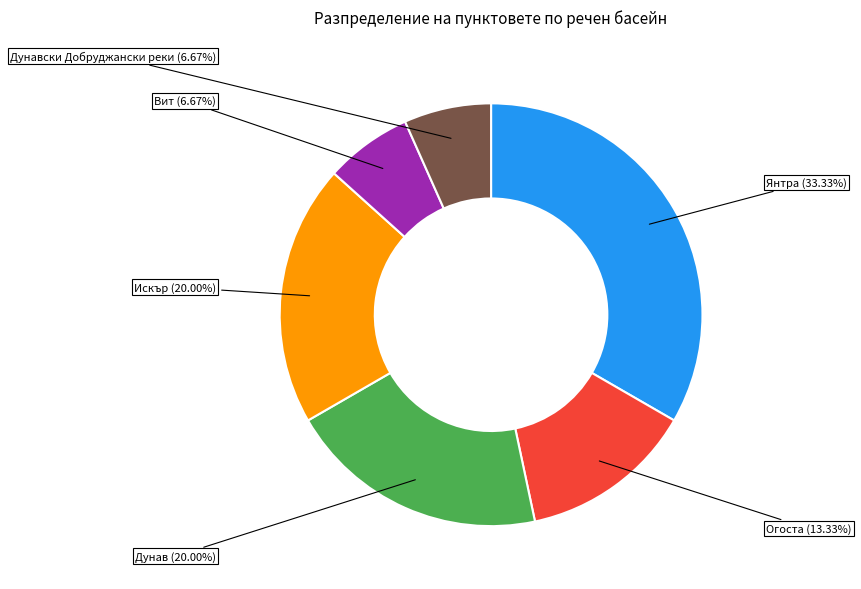

Count the number of slices in the pie.

6